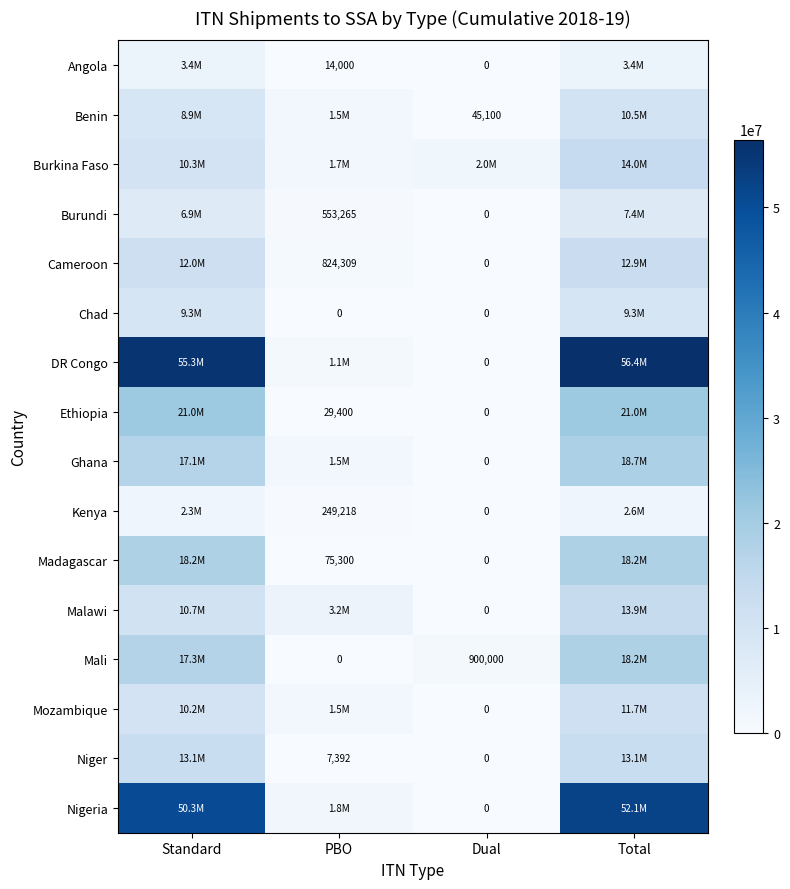

Rank the categories by Nigeria value from highest to lowest.

Total, Standard, PBO, Dual